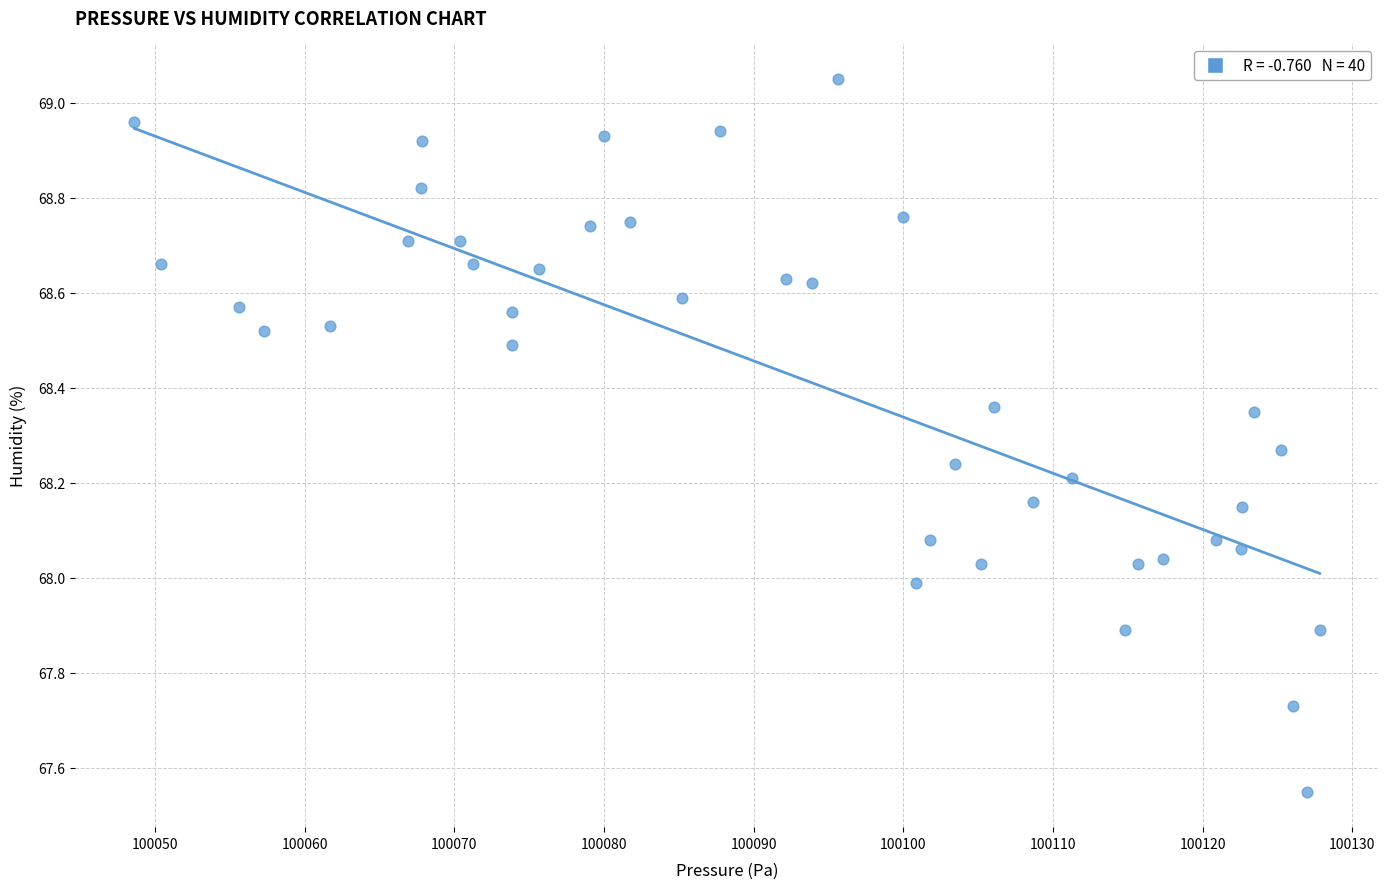

What is the range of X values (max minus min)?

79.2